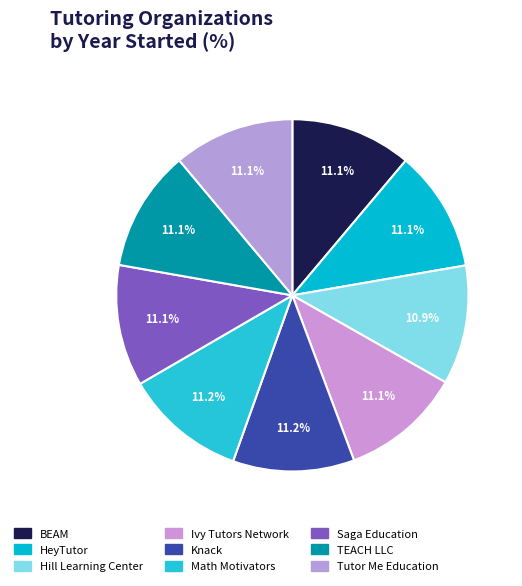

Which category has the biggest portion of the pie?

Math Motivators